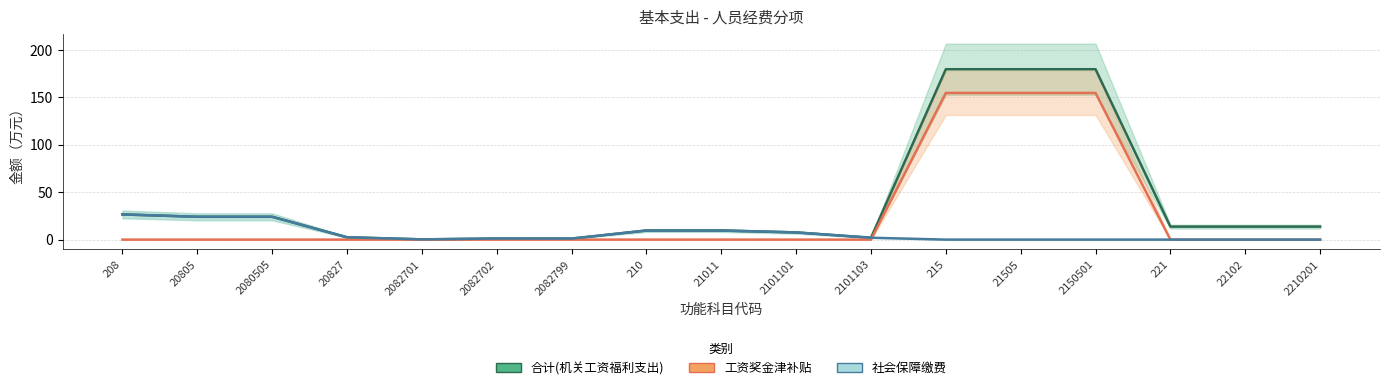

What position from the right is 2082799?

11